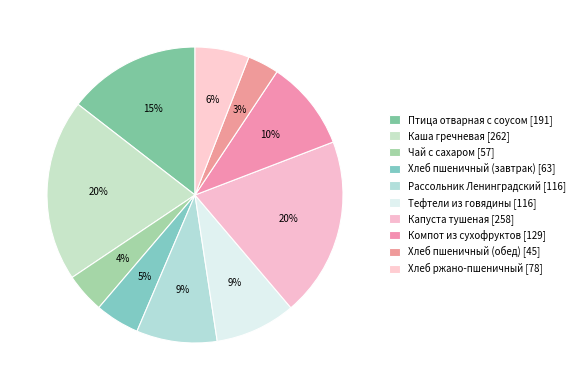

How many slices are in this pie chart?

10